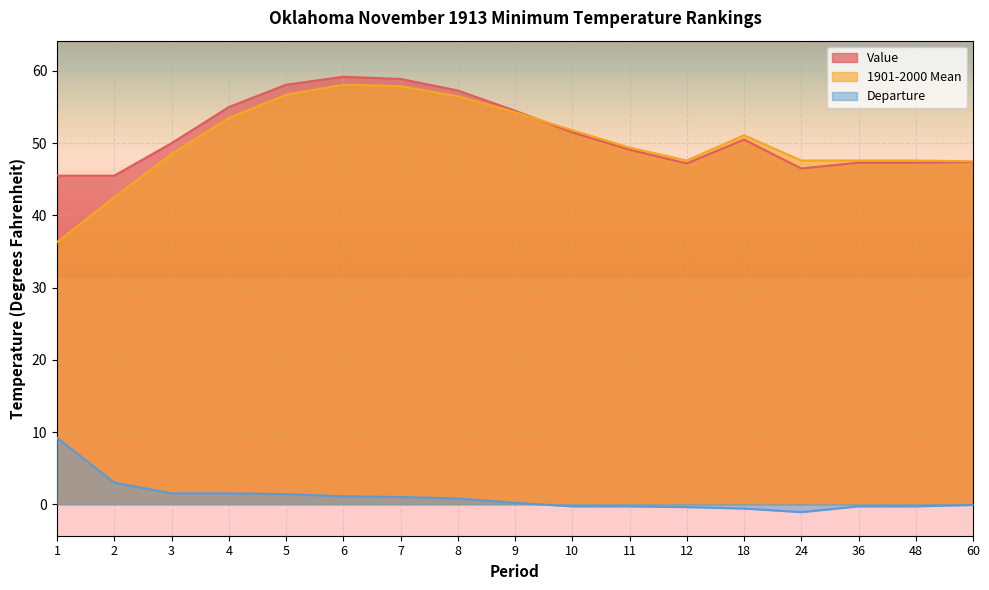

List the labels in order of Value value, smallest first.

1, 2, 24, 12, 36, 48, 60, 11, 3, 18, 10, 9, 4, 8, 5, 7, 6